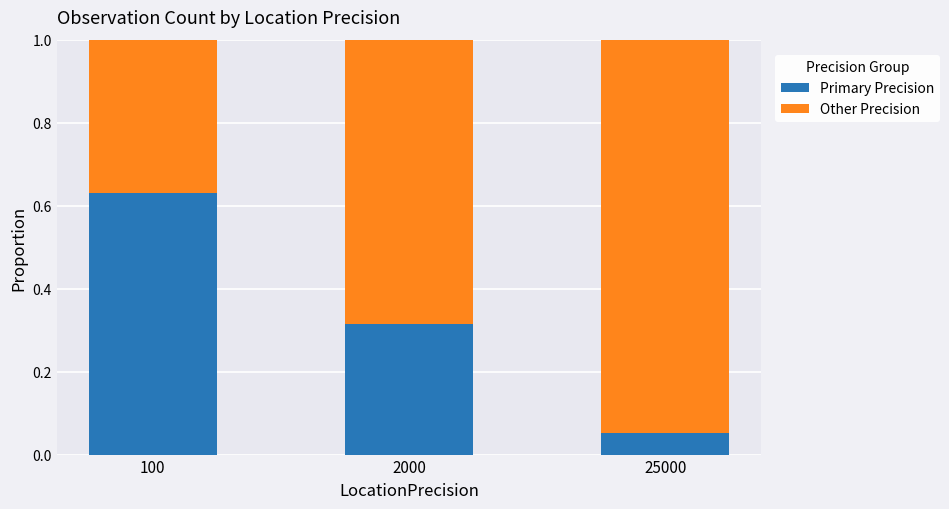

What is the sum of all Primary Precision values?

1.0